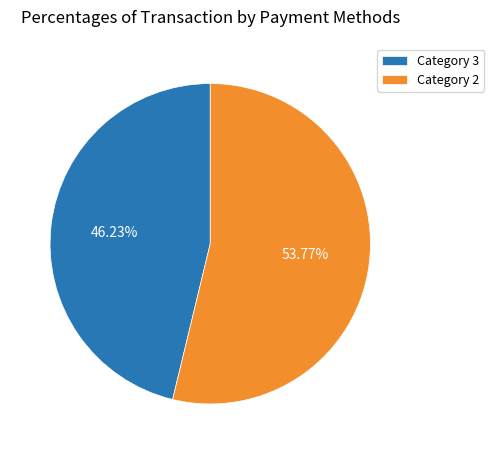

Which category has the biggest portion of the pie?

Category 2